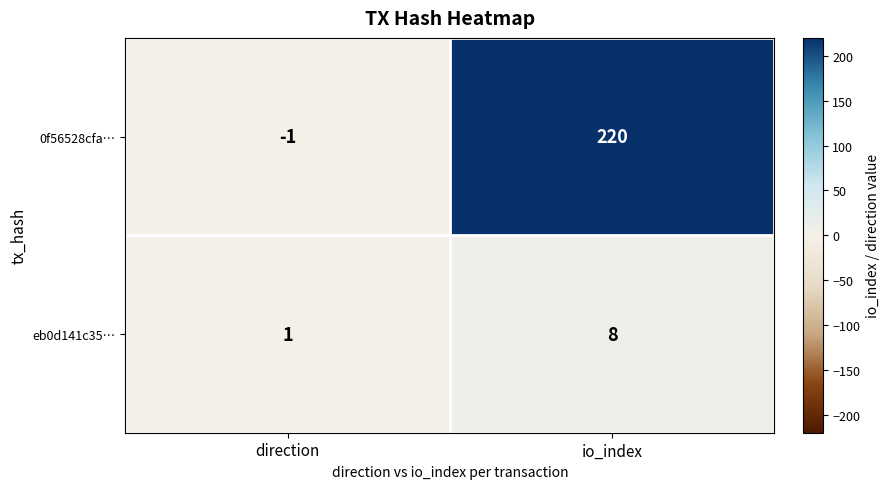

True or false: 0f56528cfa… has a value of 220 at io_index.

True